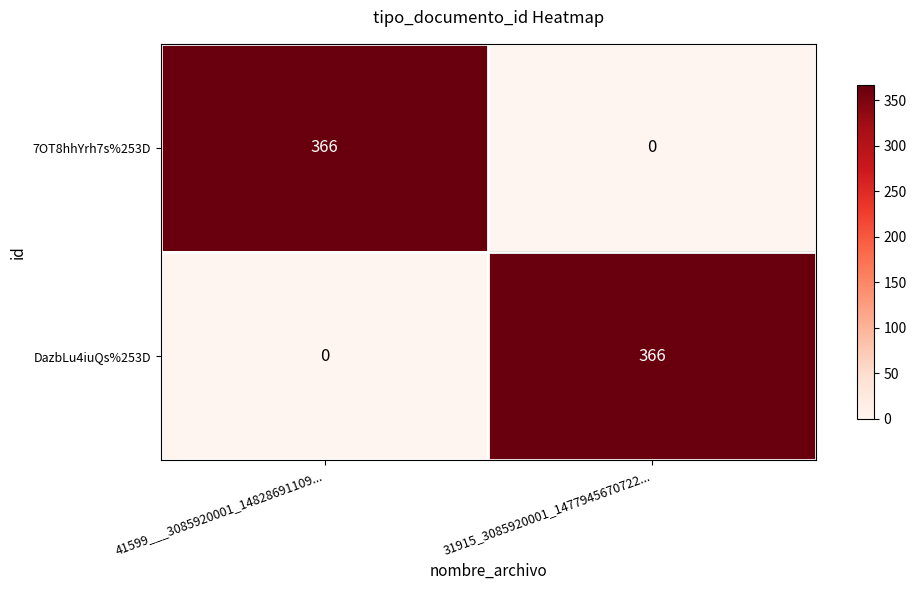

The DazbLu4iuQs%253D series shows 0 at 41599___3085920001_14828691109.... True or false?

True